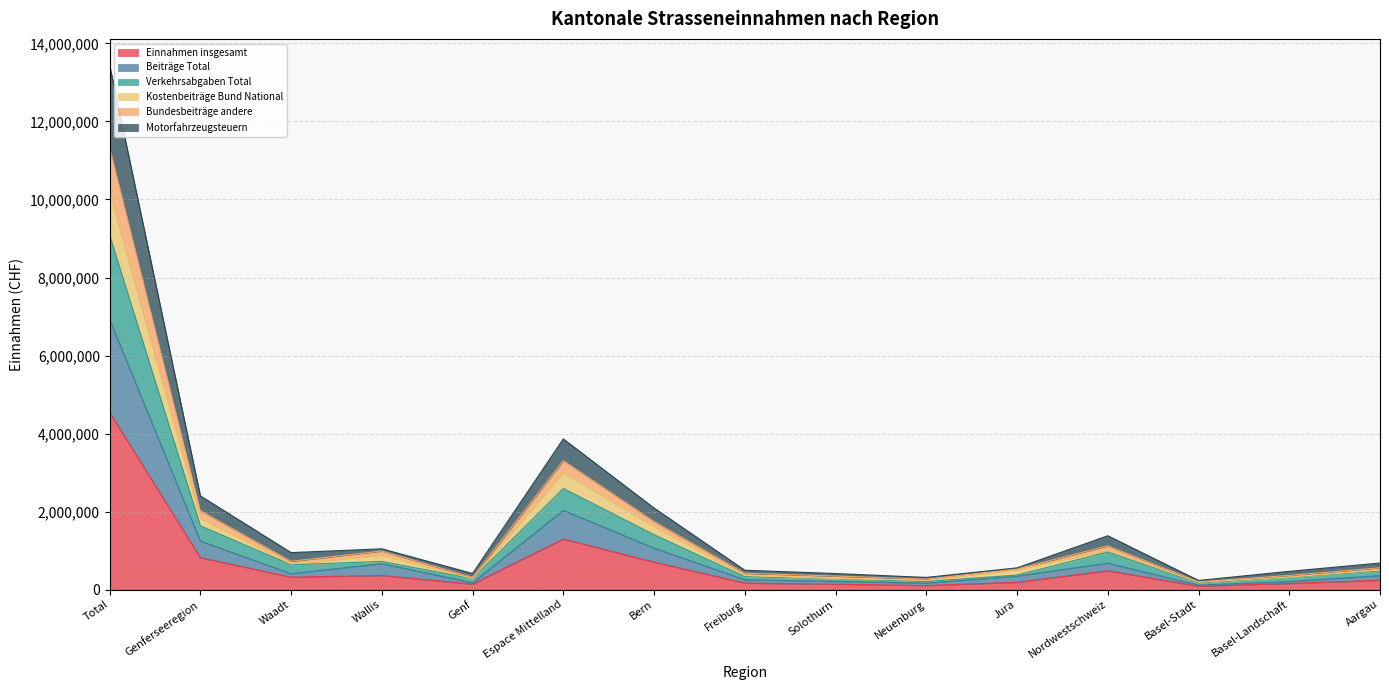

True or false: Kostenbeiträge Bund National and Einnahmen insgesamt cross at least once.

False